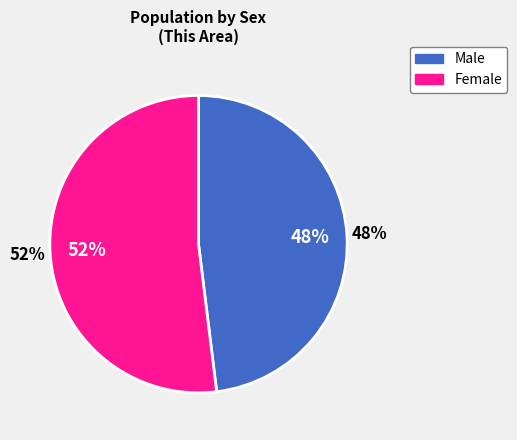

Which slice is the largest?

Female